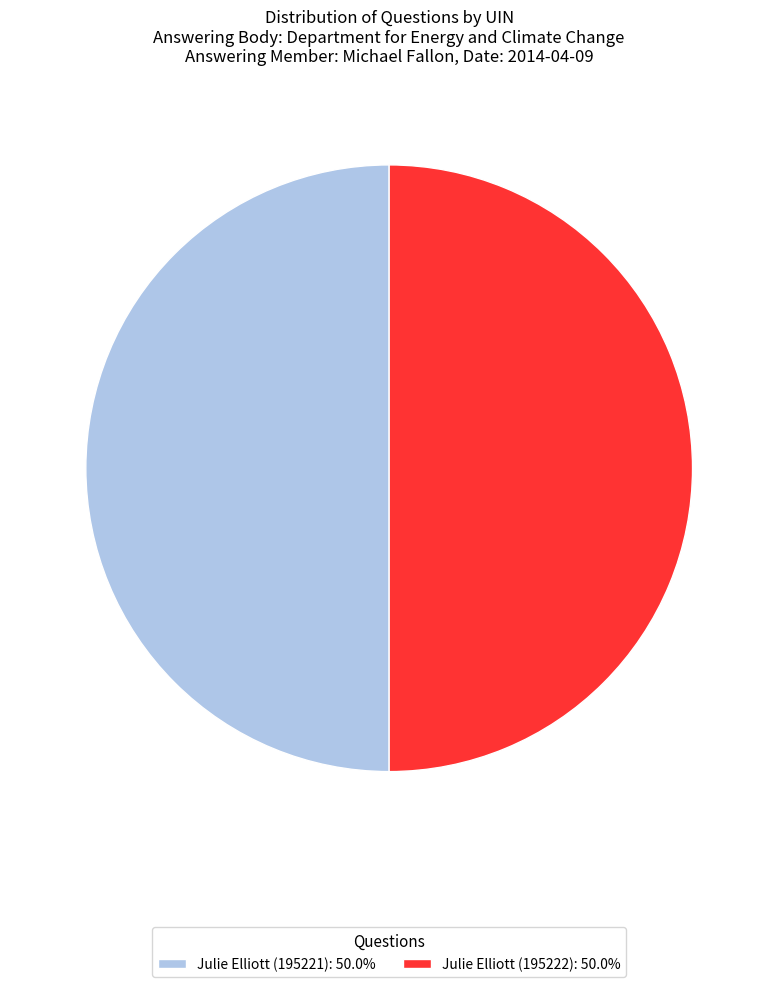

Approximately how many times larger is the value at Julie Elliott (195221): 50.0% compared to Julie Elliott (195222): 50.0%?

1.0